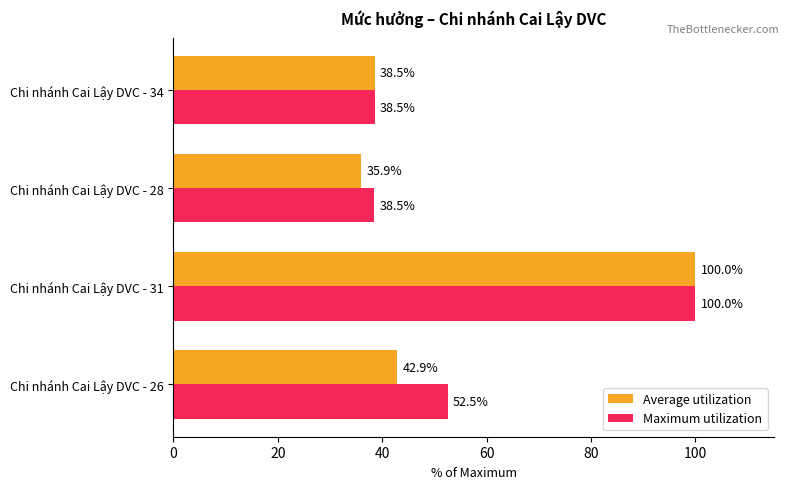

What is the difference between the Maximum utilization values at Chi nhánh Cai Lậy DVC - 31 and Chi nhánh Cai Lậy DVC - 26?

47.5